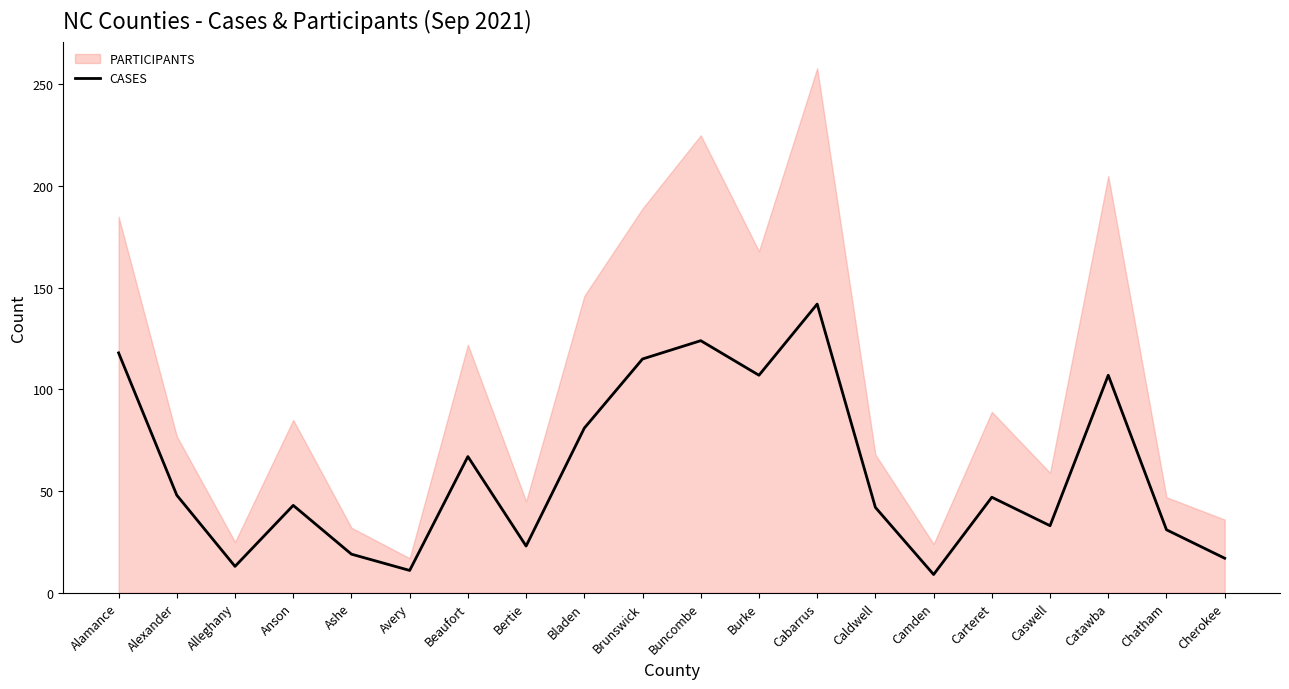

True or false: the data shows 11 at Avery.

True